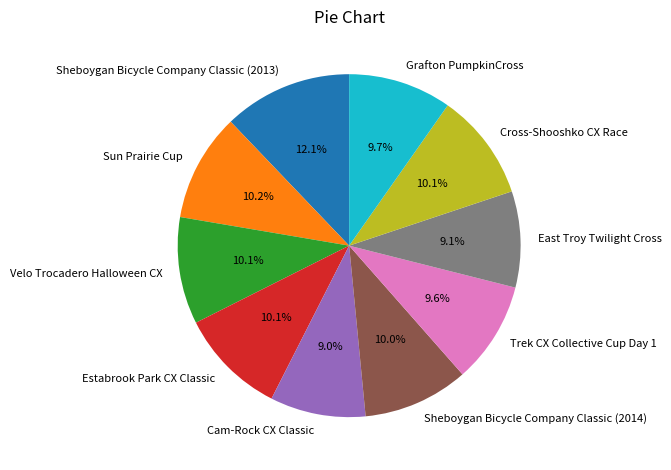

To the nearest percent, what is the difference between the largest and smallest slice percentages?

3%